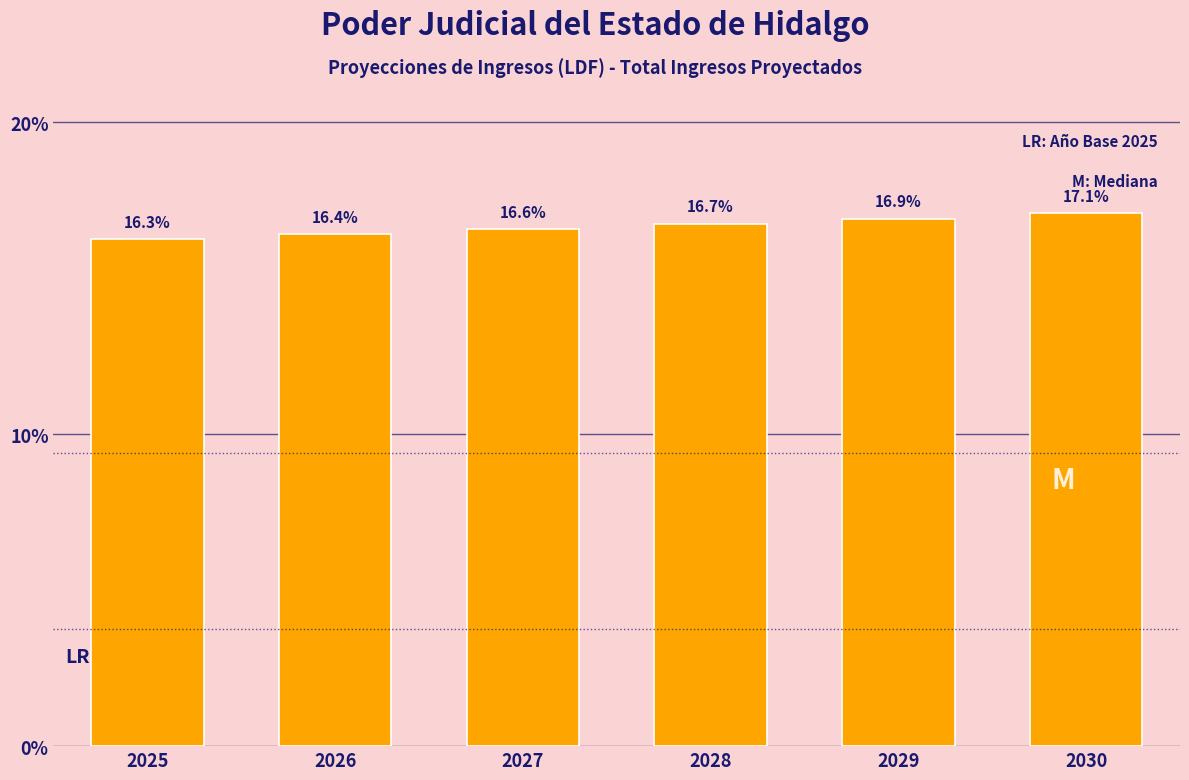

Reading right to left, extract all data points from this chart.

2030=17.1	2029=16.9	2028=16.7	2027=16.6	2026=16.4	2025=16.3